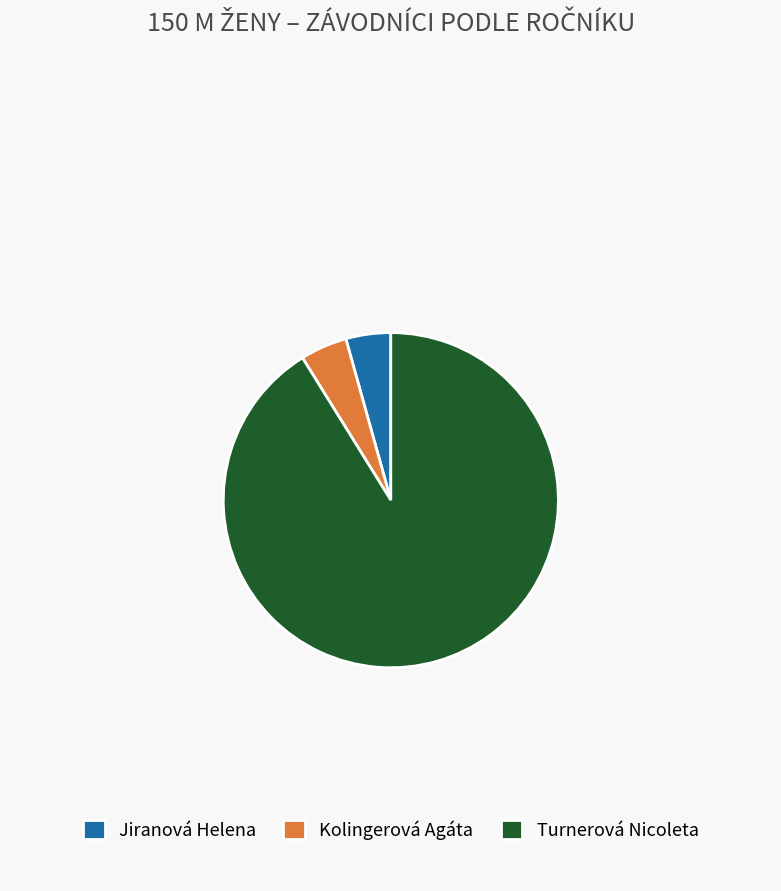

Which category has the biggest portion of the pie?

Turnerová Nicoleta